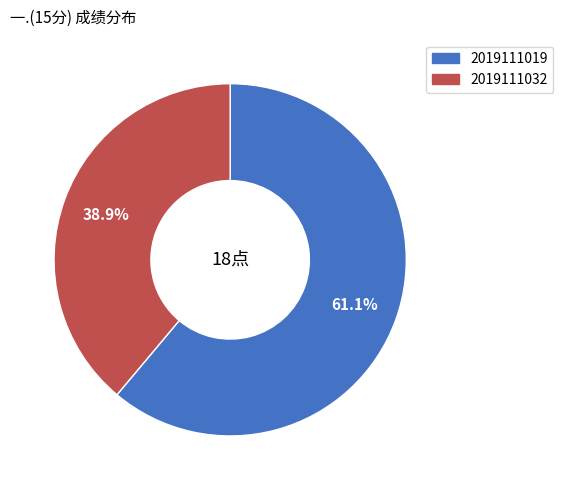

Is it true that 2019111019 is 71% of the pie?

False